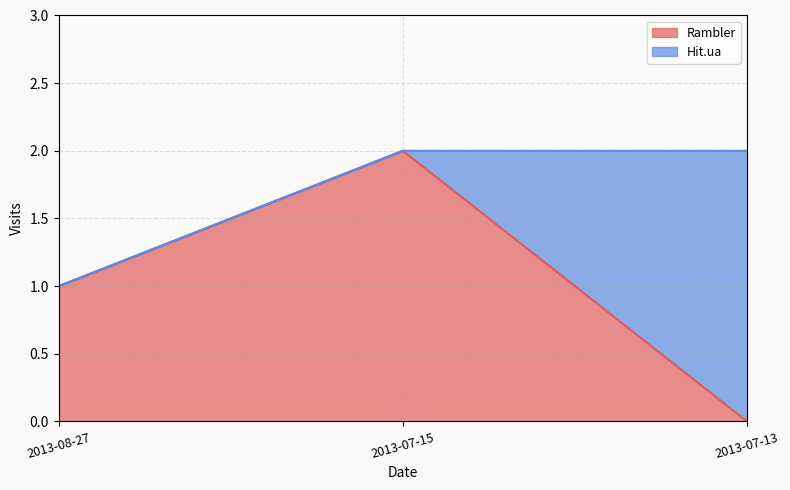

True or false: Rambler has a value of 2 at 2013-07-15.

True